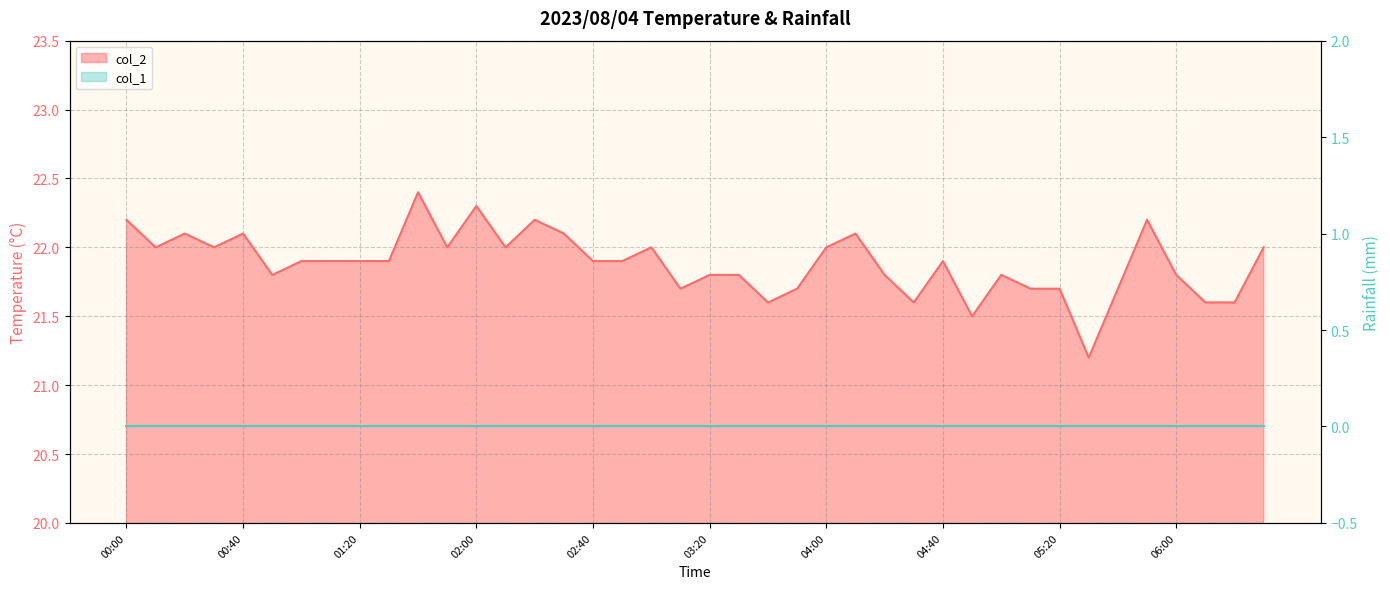

True or false: the data shows 32.0 at 02:30.

False